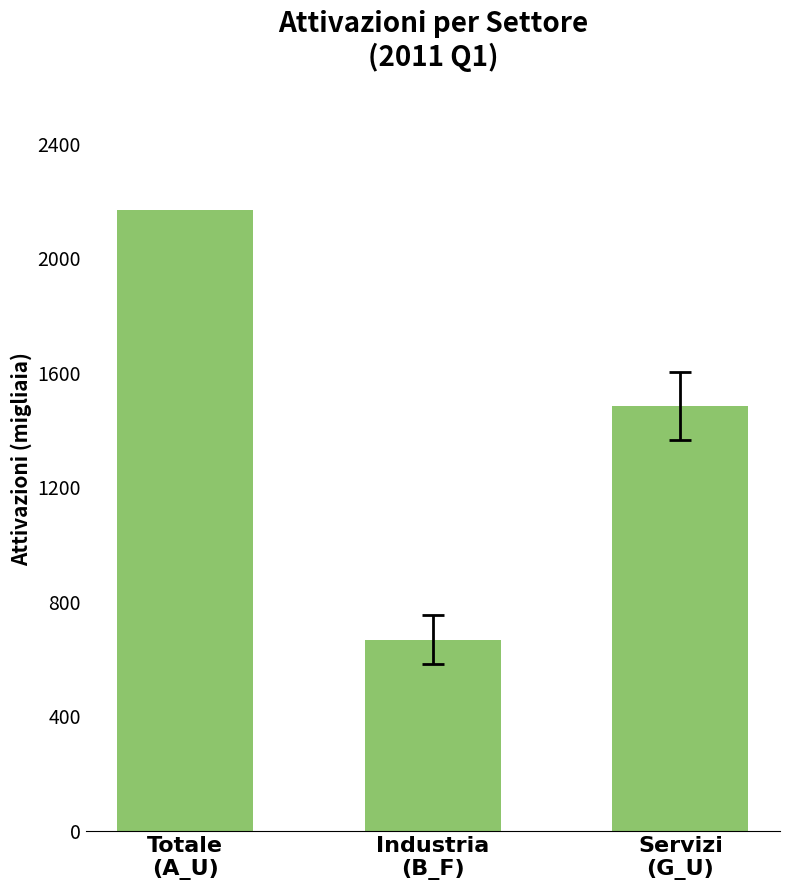

What is the difference between the second highest and minimum values?

814.5